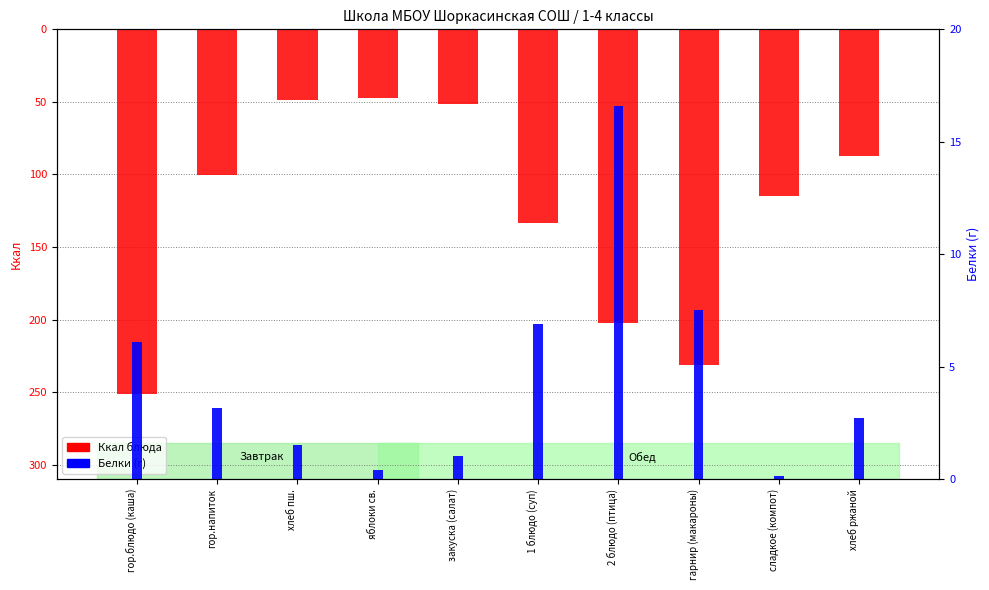

Reading left to right, transcribe all the data shown in this chart.

Ккал (Ккал блюда): -251.0	-100.6	-48.8	-47.0	-51.4	-133.8	-202.5	-231.2	-114.6	-87.5
Белки (г): 6.1	3.2	1.5	0.4	1.0	6.9	16.6	7.5	0.2	2.7